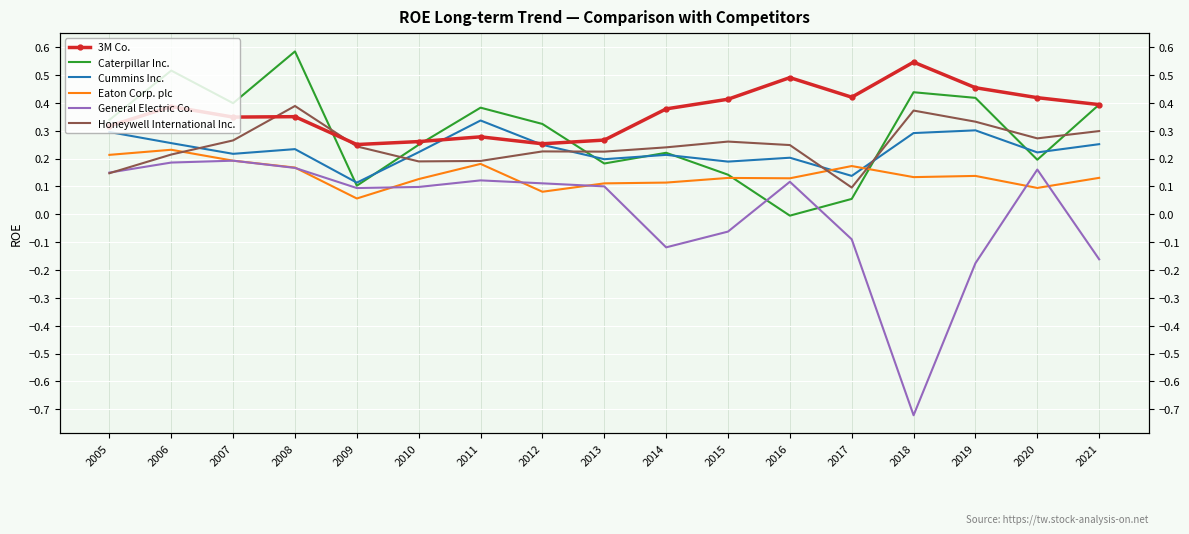

Is the value of Honeywell International Inc. at 2015 greater than the value of Eaton Corp. plc at 2015?

Yes